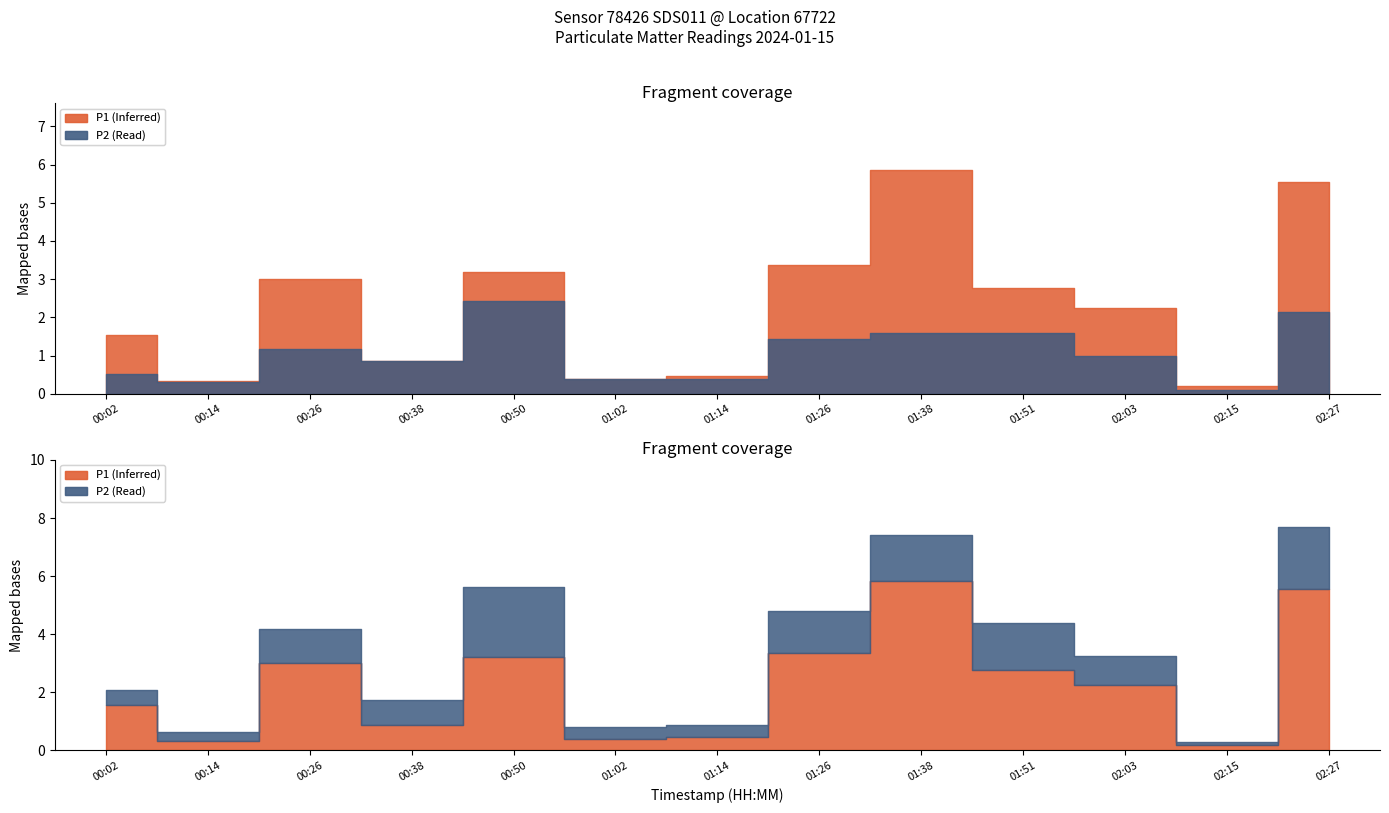

What is the label of the 2nd point from the right?

02:15